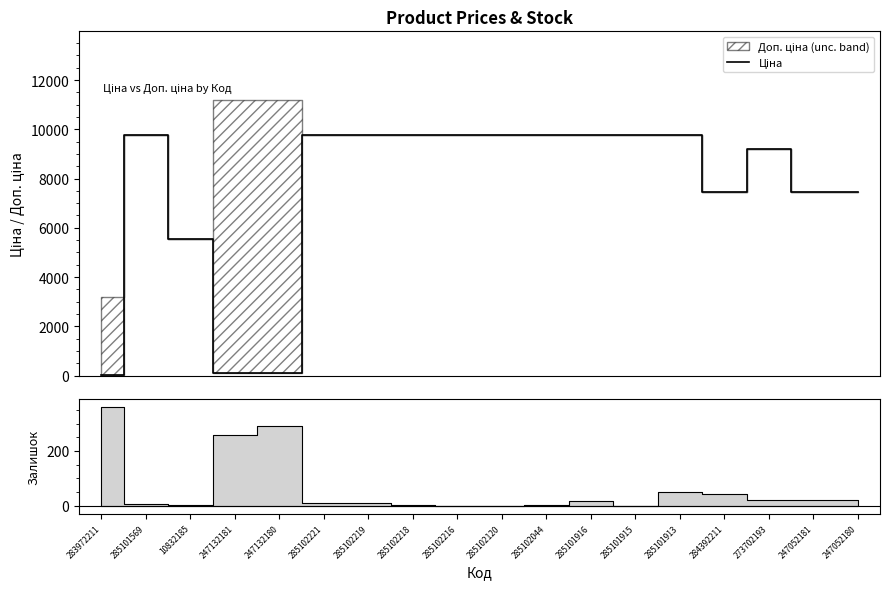

Reading right to left, list all the values displayed in this chart.

247052180=7444.6	247052181=7444.6	273702193=9196.3	284392211=7444.6	285101913=9775.5	285101915=9775.5	285101916=9775.5	285102044=9775.5	285102120=9775.5	285102216=9775.5	285102218=9775.5	285102219=9775.5	285102221=9775.5	247132180=111.8	247132181=111.8	10832185=5560.3	285101569=9775.5	283972211=32.0